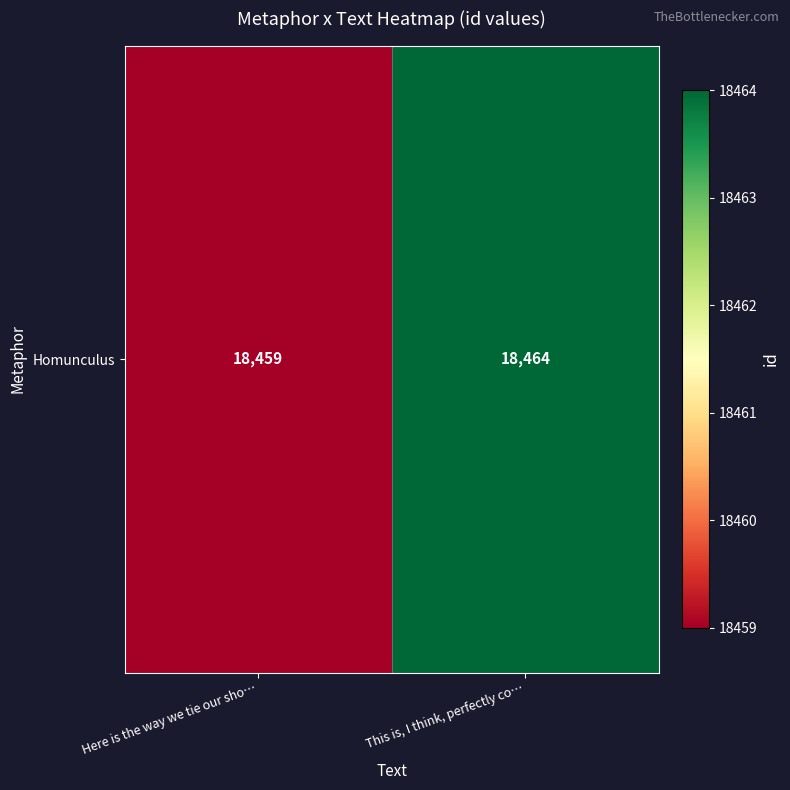

At which category does the chart reach its peak across all series?

This is, I think, perfectly co…